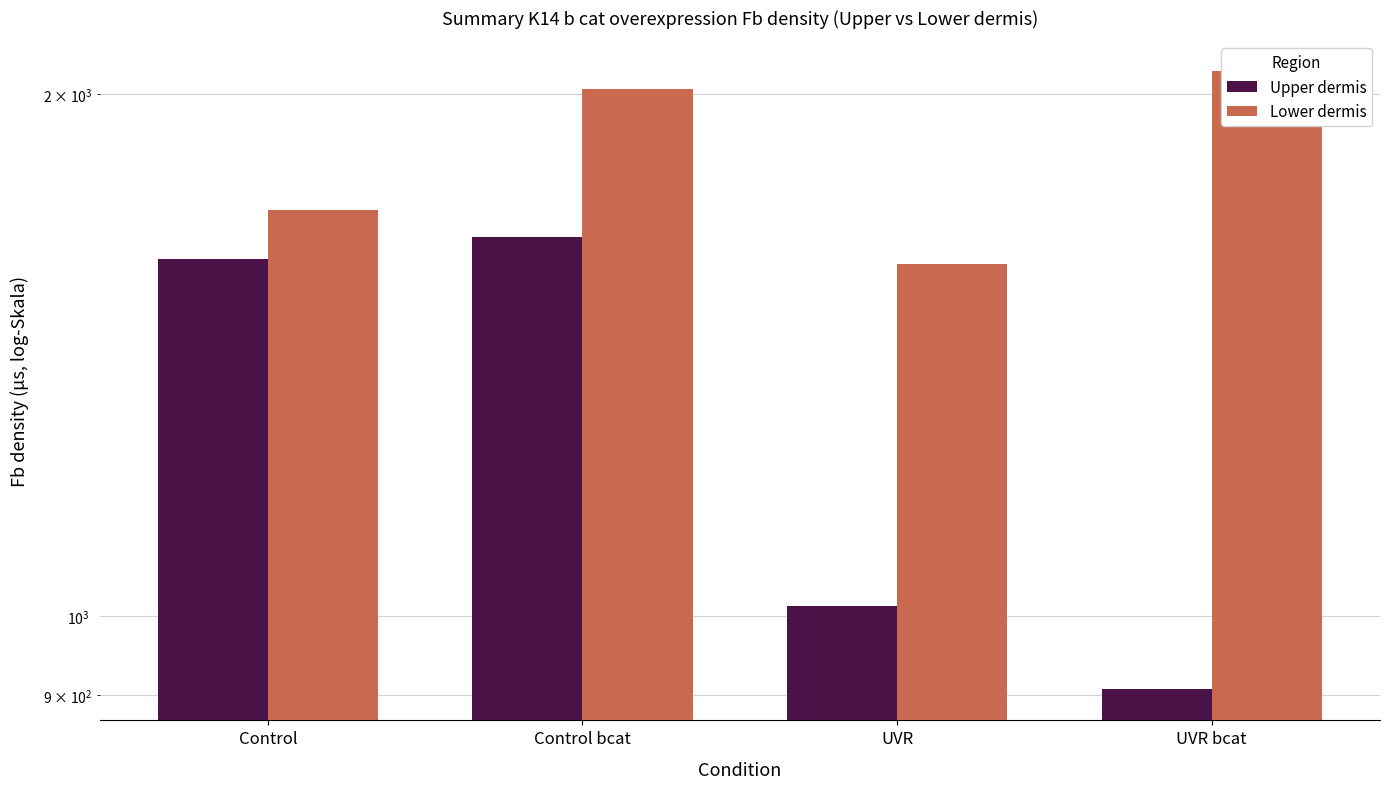

What is the difference between the maximum and second lowest values in the Upper dermis series?

640.5